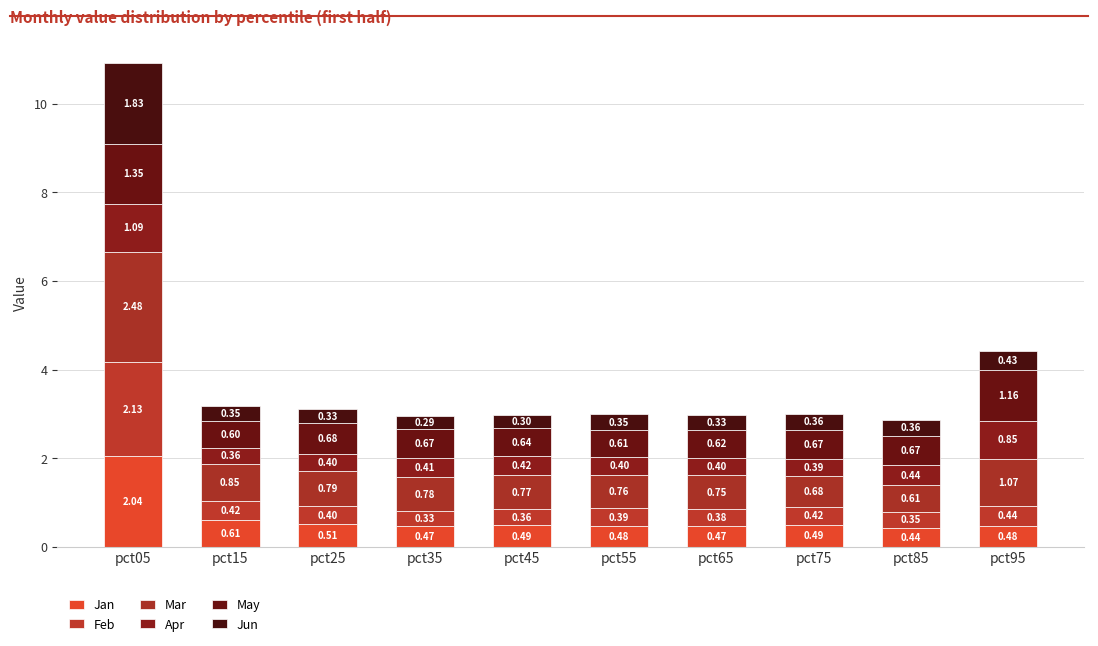

Which series has the widest spread of values?

Mar